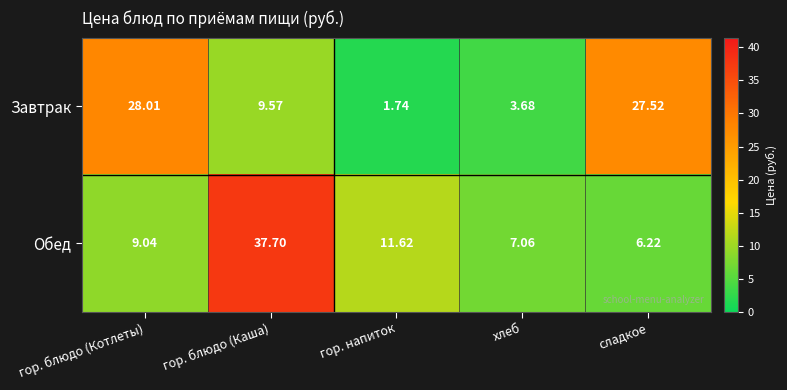

At which category is the sum across all series the highest?

гор. блюдо (Каша)